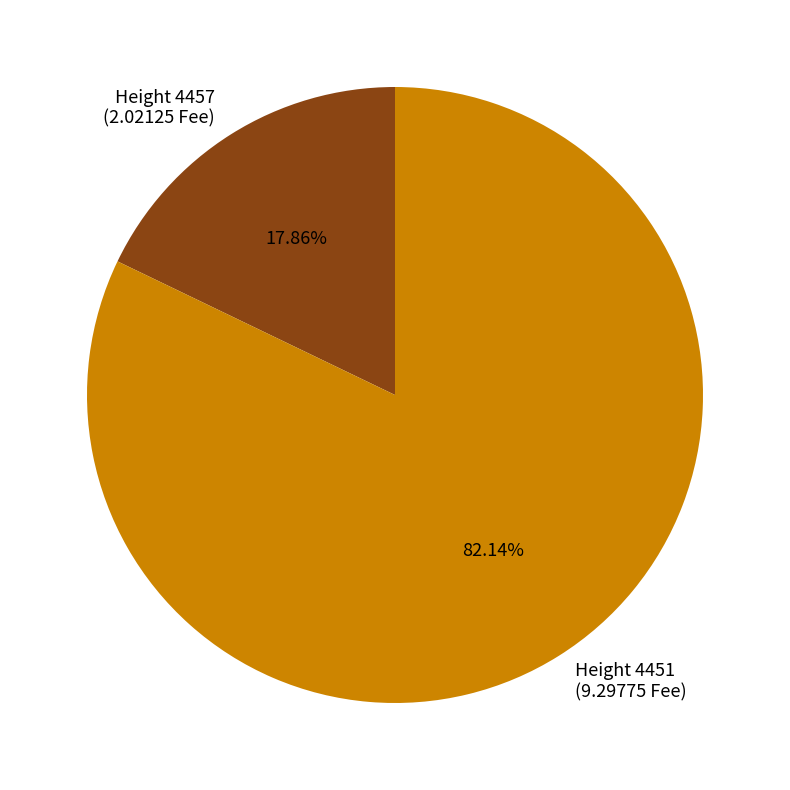

To the nearest percent, what is the difference between the largest and smallest slice percentages?

64%